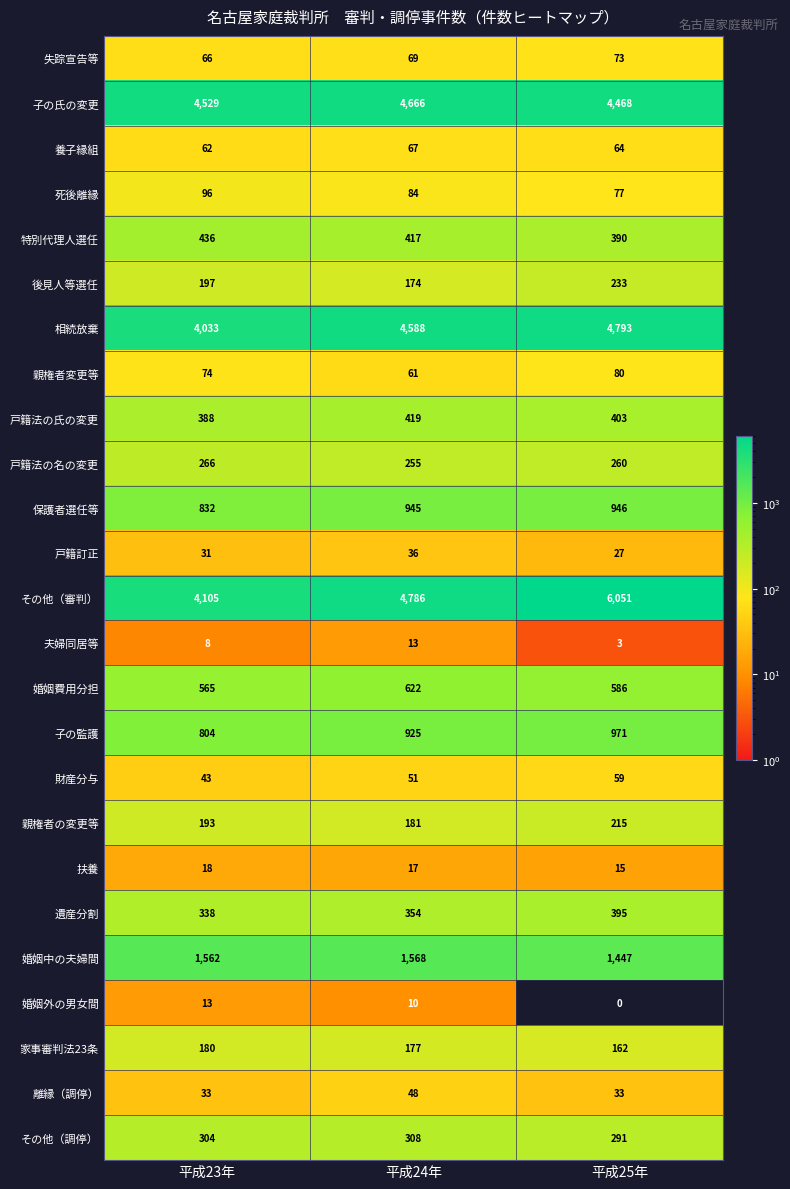

How many 子の氏の変更 values are between 4468 and 4666?

3